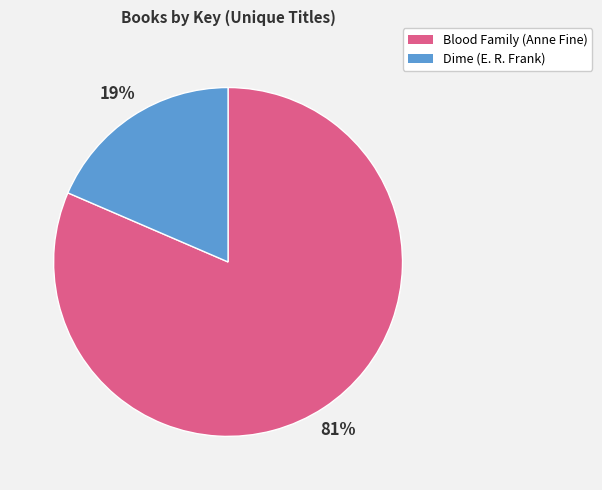

Which has a higher value, Dime (E. R. Frank) or Blood Family (Anne Fine)?

Blood Family (Anne Fine)